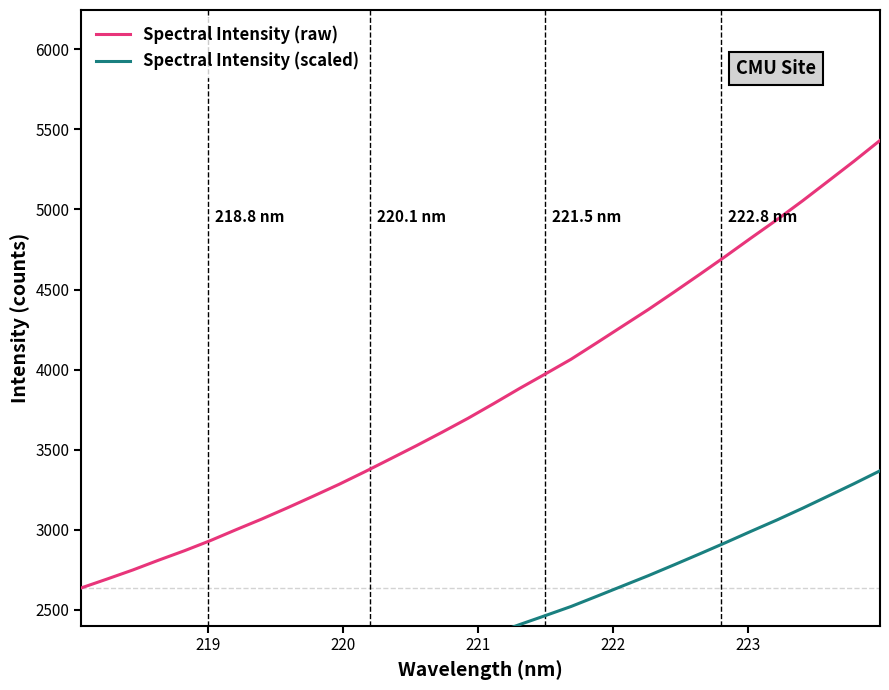

What is the highest value of the Spectral Intensity (raw) series?

5431.4